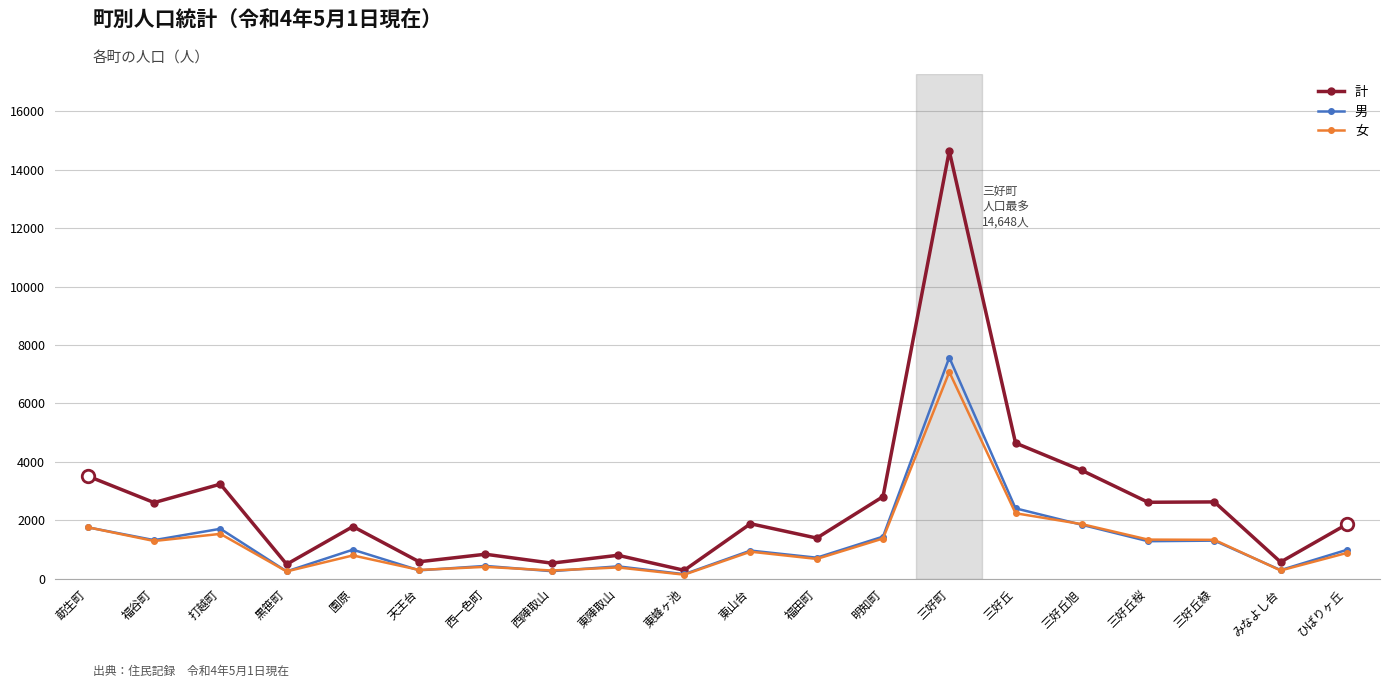

What is the difference between the highest and lowest values at 三好丘?

2405